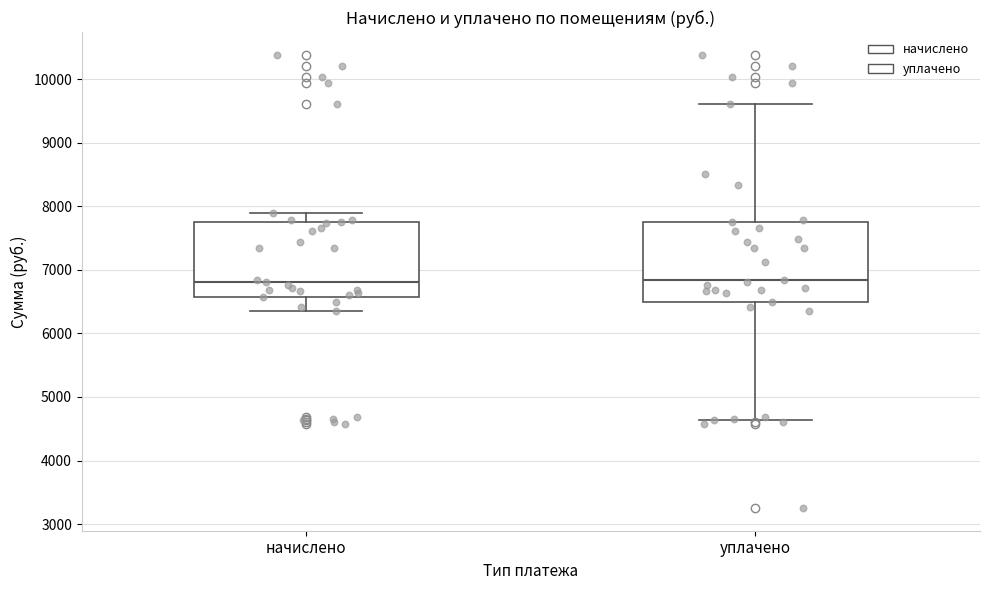

Where does the lower whisker of the box for уплачено end on the y-axis? The values are not printed on the chart, so give them approximately, as read against the axis.

4600